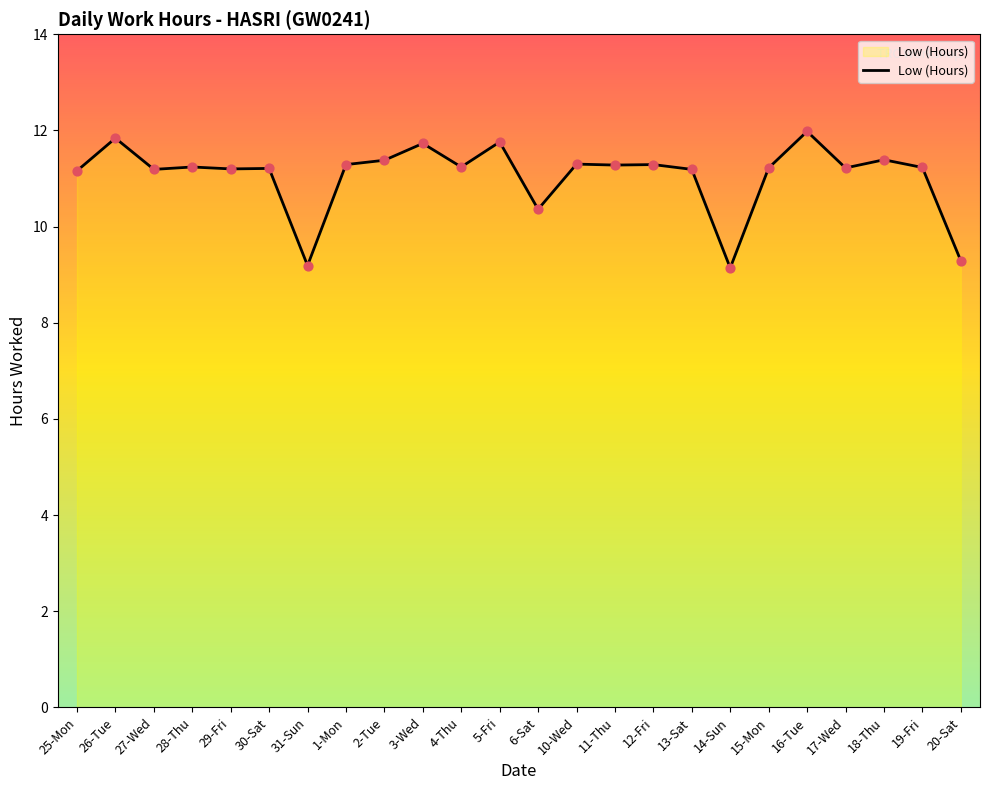

What is the ratio of the value at 19-Fri to the value at 25-Mon?

1.0